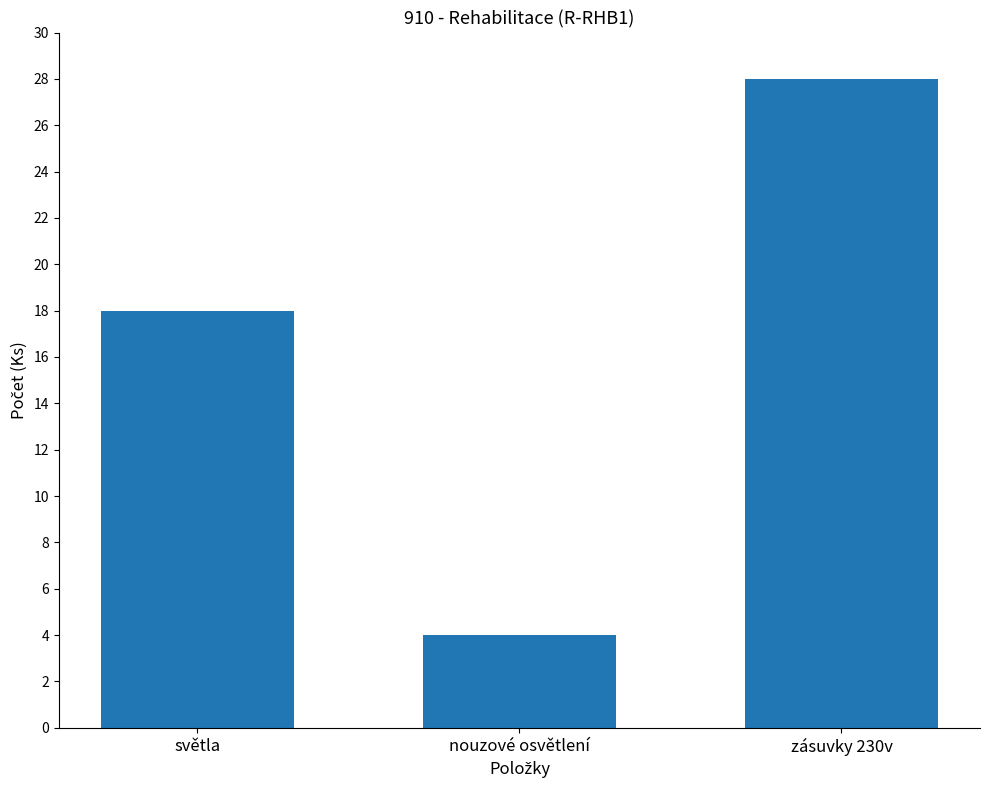

What is the greatest value displayed?

28